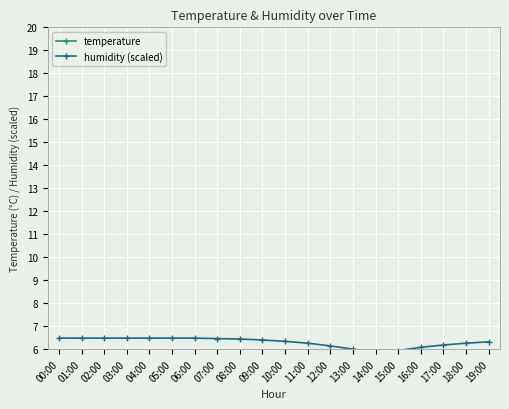

What position from the left is 02:00?

3